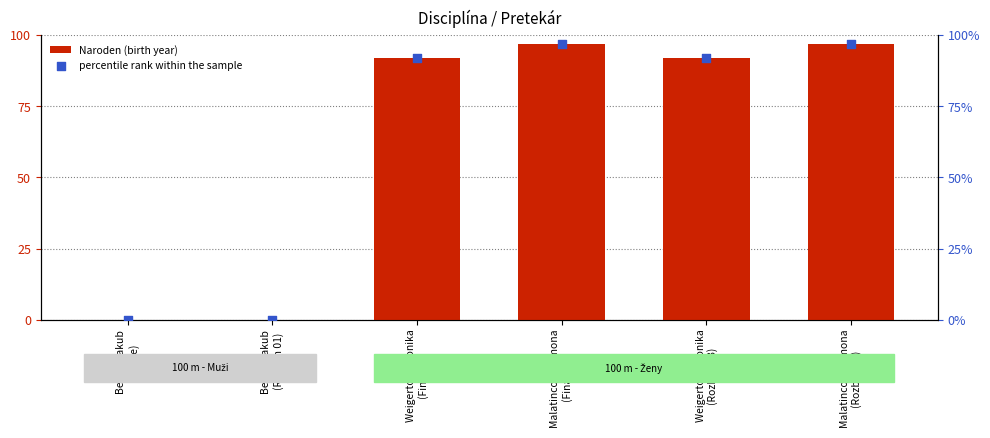

Which series contains the highest Y value?

Naroden (birth year)